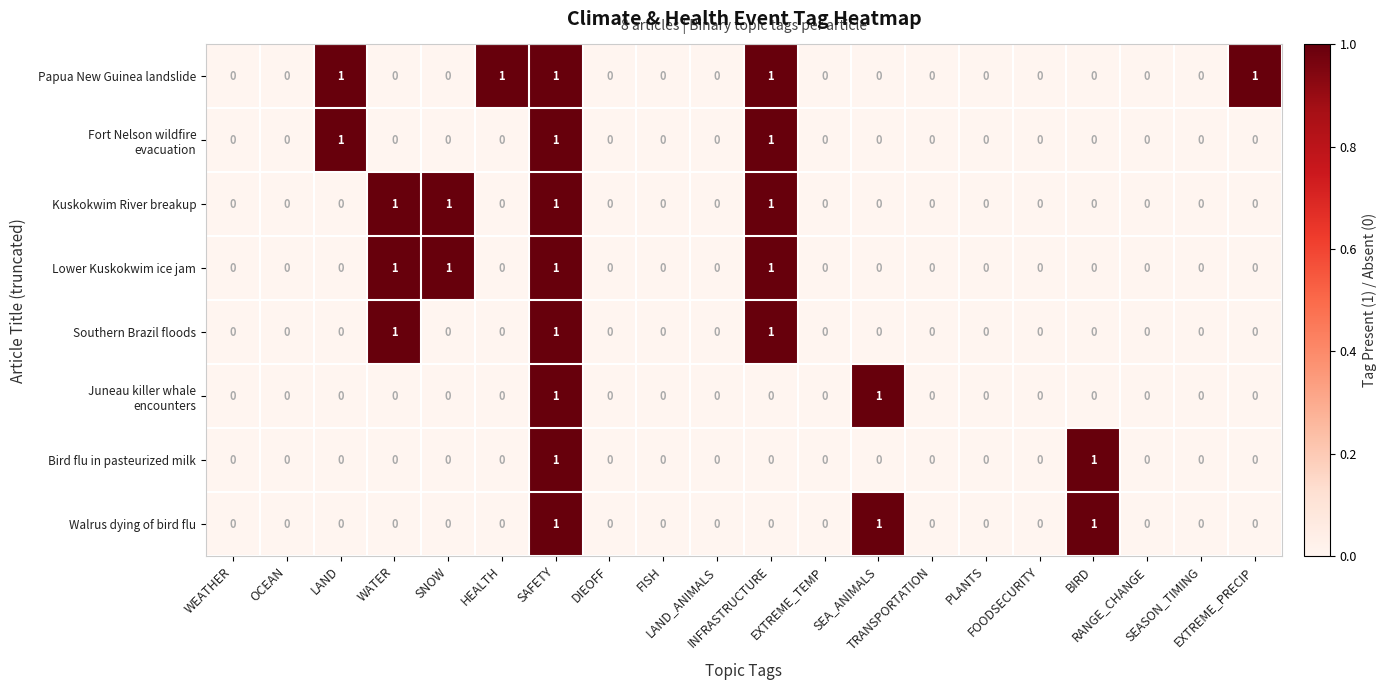

Which series has the largest total across all categories?

Papua New Guinea landslide